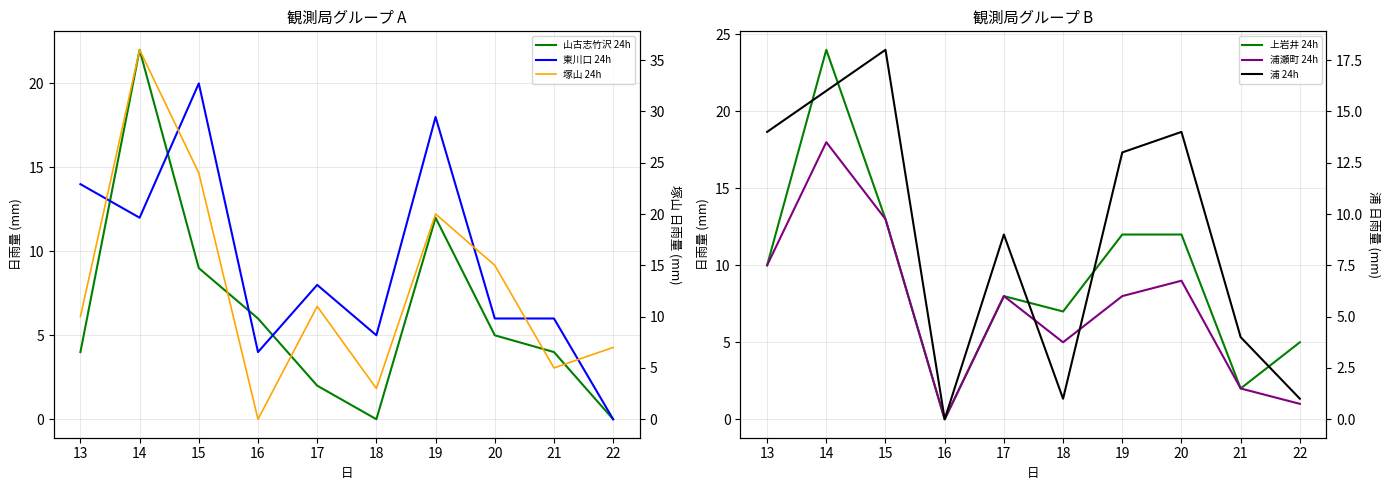

The value of 塚山 24h at 17 is 11. True or false?

True